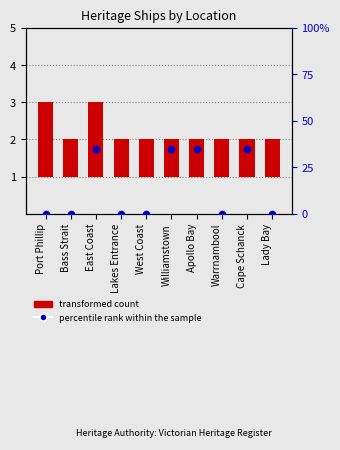

At which category is the sum across all series the highest?

East Coast